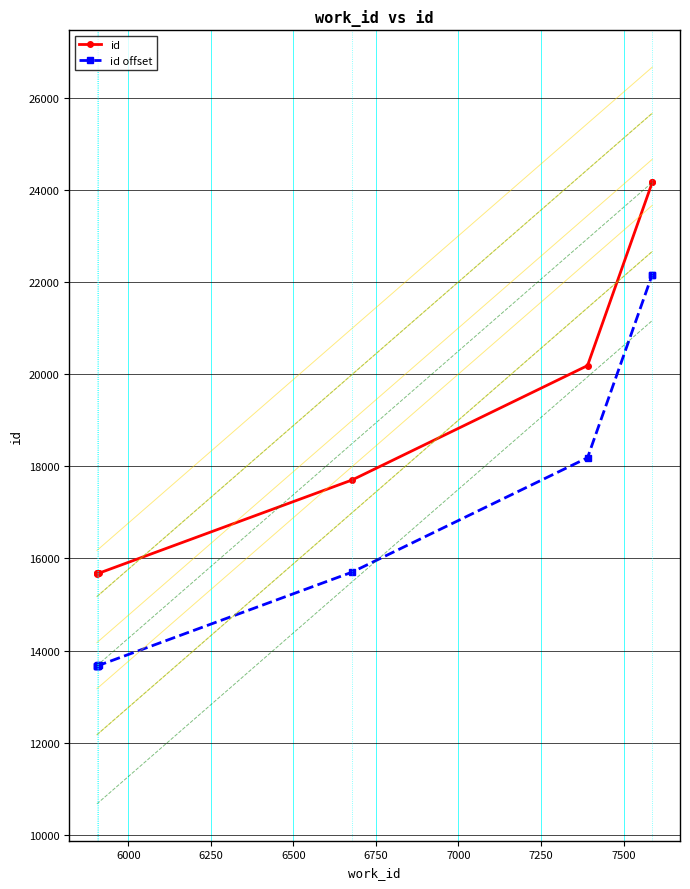

How many lines are shown in the chart?

2